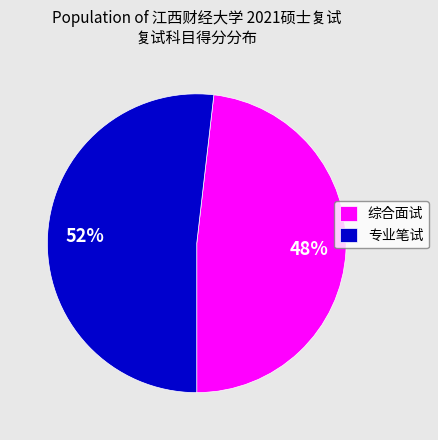

Between 专业笔试 and 综合面试, which is larger?

专业笔试